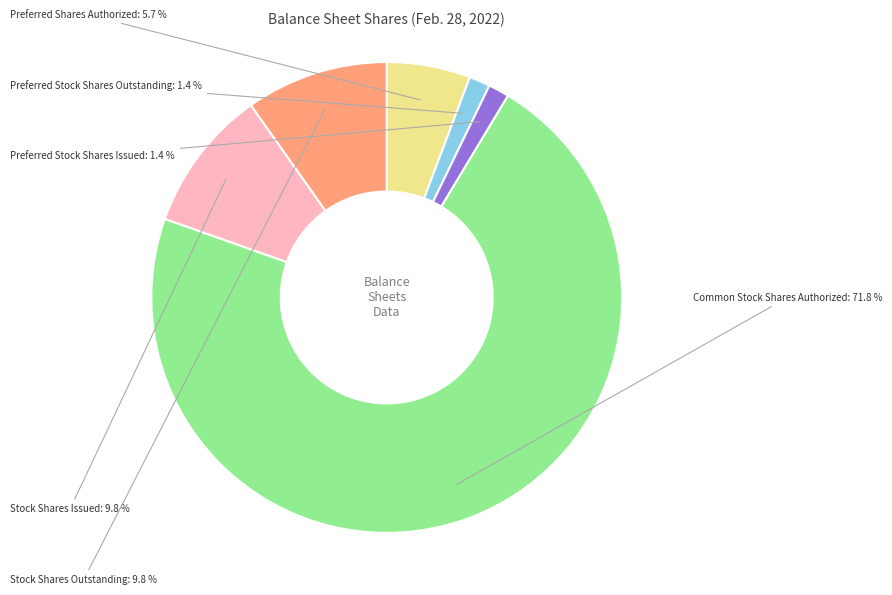

Is there any slice that represents more than half of the pie?

Yes